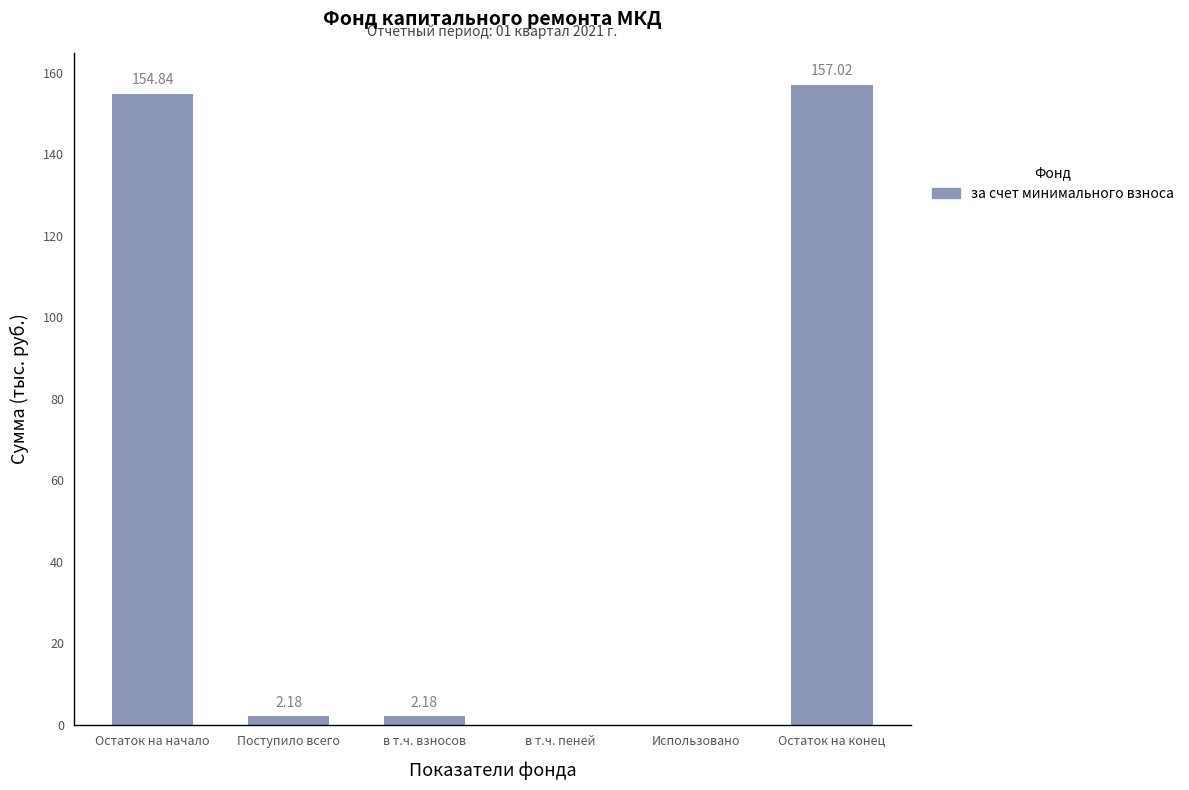

Which has a higher value, Остаток на начало or в т.ч. взносов?

Остаток на начало